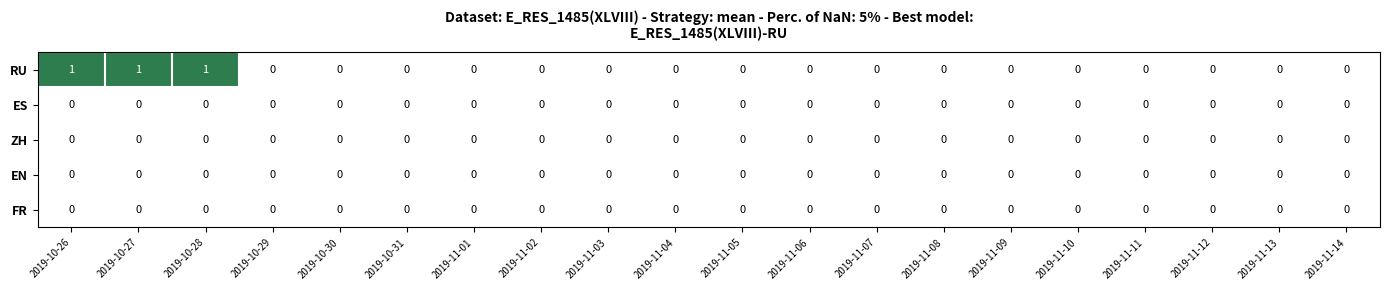

Which series has the largest total across all categories?

RU